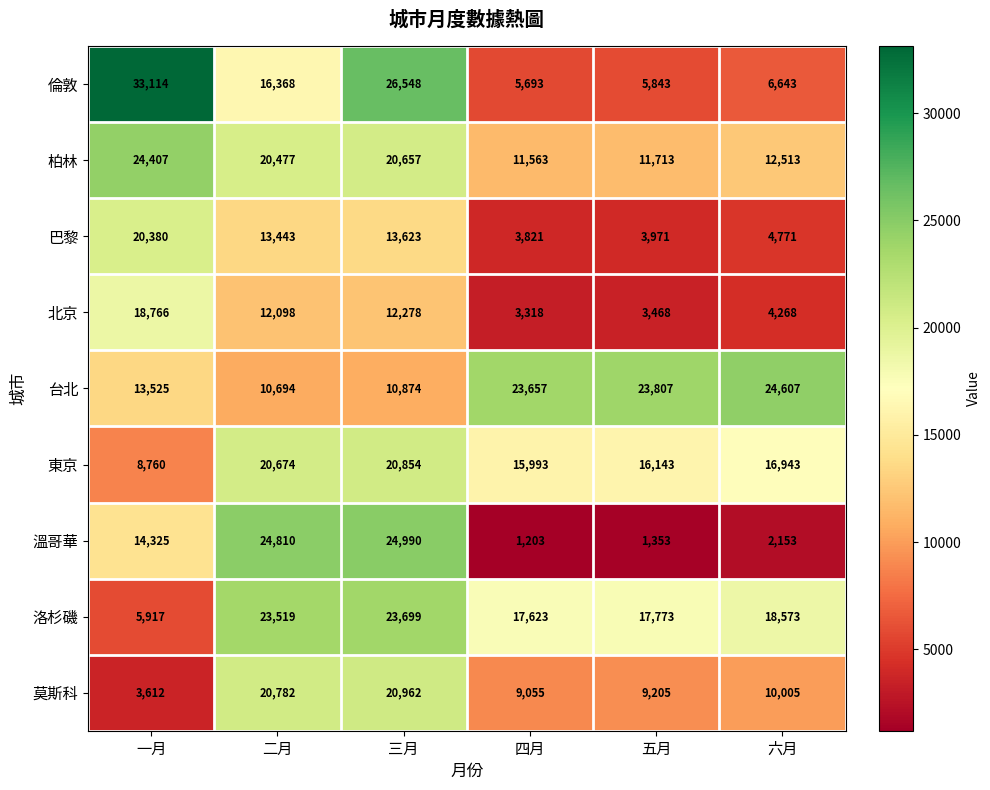

What value does the 莫斯科 series have at 一月, to the nearest 50?

3600